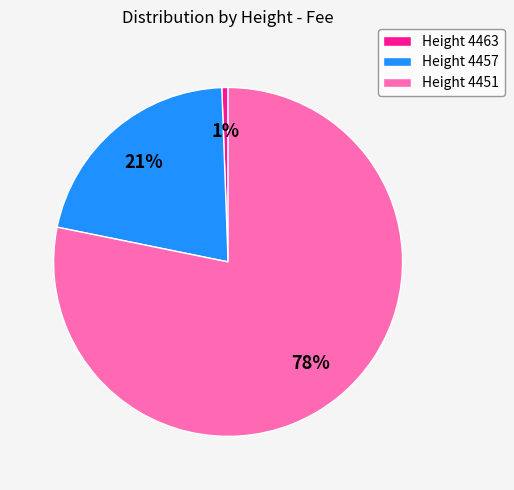

How many segments does this pie chart have?

3